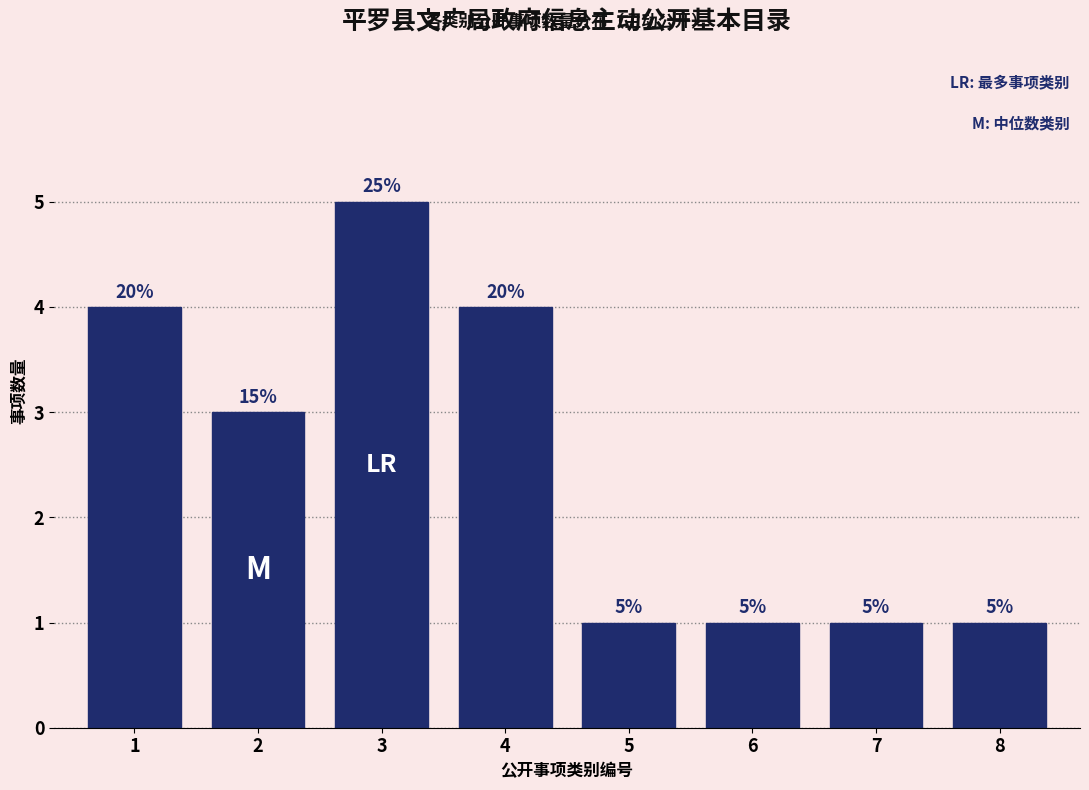

Reading left to right, what are all the values shown in this chart?

1=4	2=3	3=5	4=4	5=1	6=1	7=1	8=1